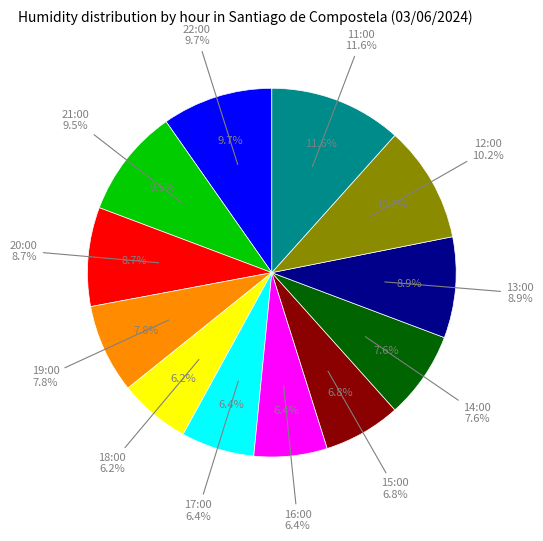

Is 18:00 the majority of the pie?

No